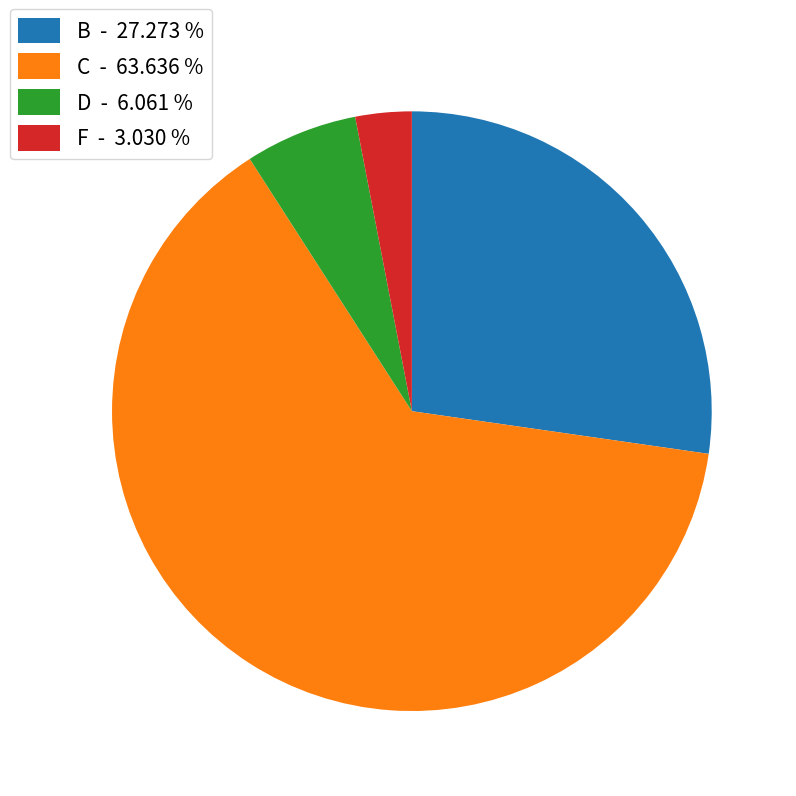

Rank the categories by value from lowest to highest.

F, D, B, C